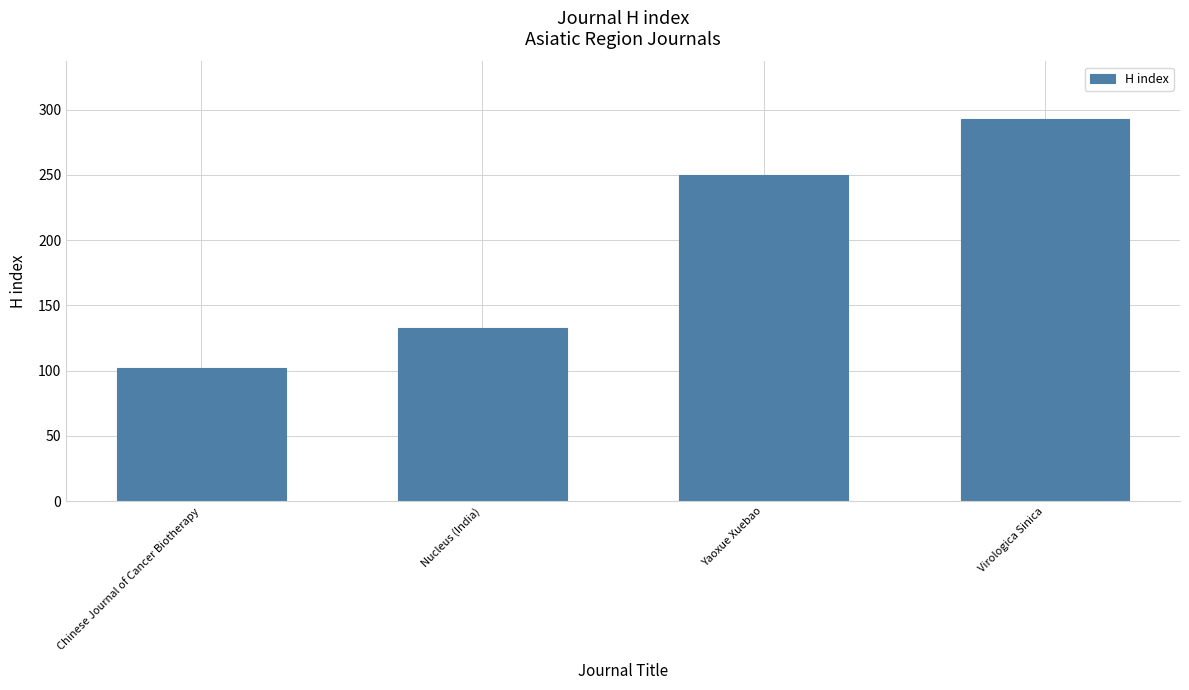

Approximately how many times larger is the value at Virologica Sinica compared to Chinese Journal of Cancer Biotherapy?

2.9